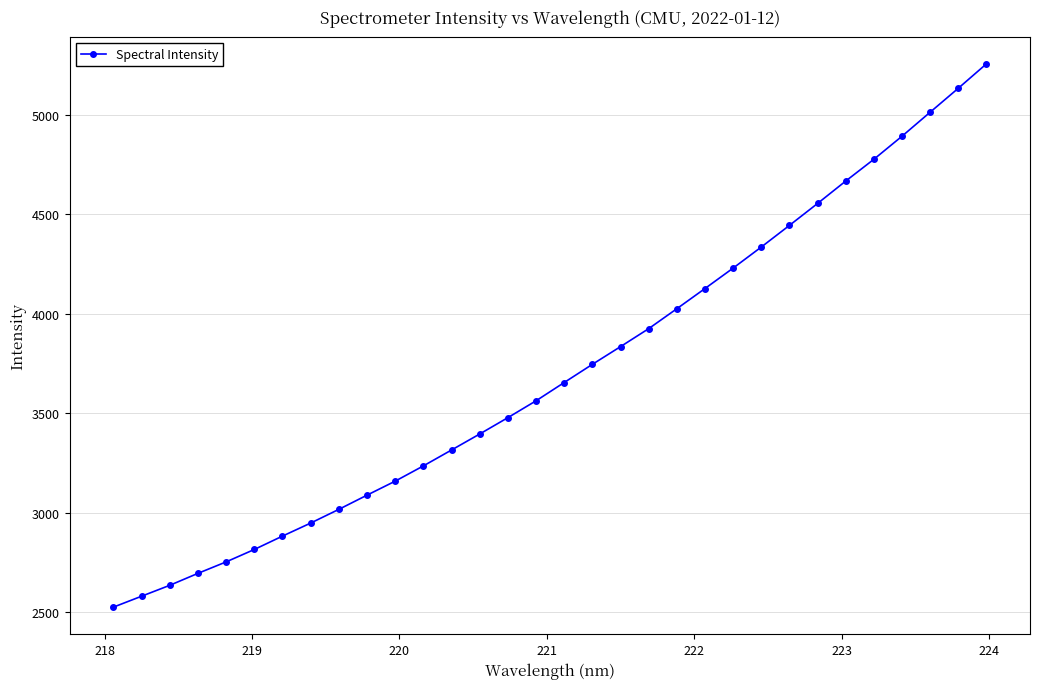

What is the sum of all values?

118673.7